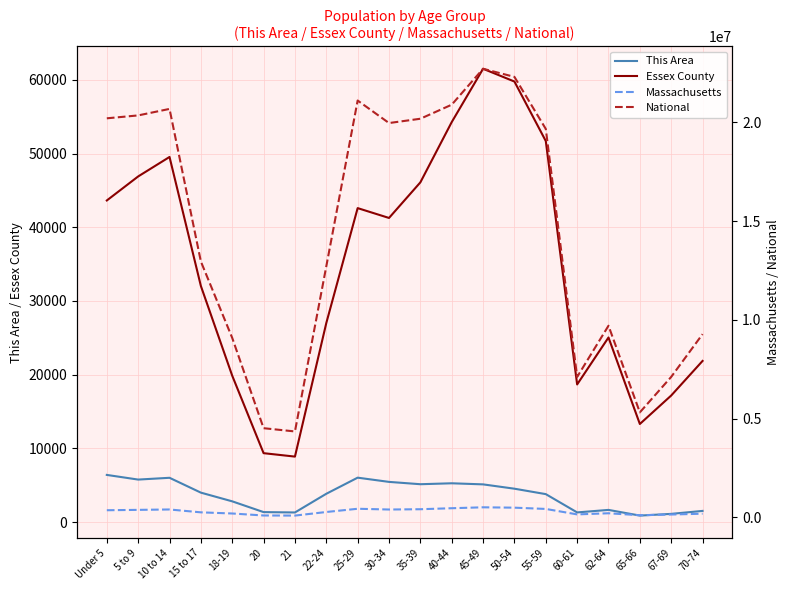

What is the approximate value of Massachusetts at 21?

96372